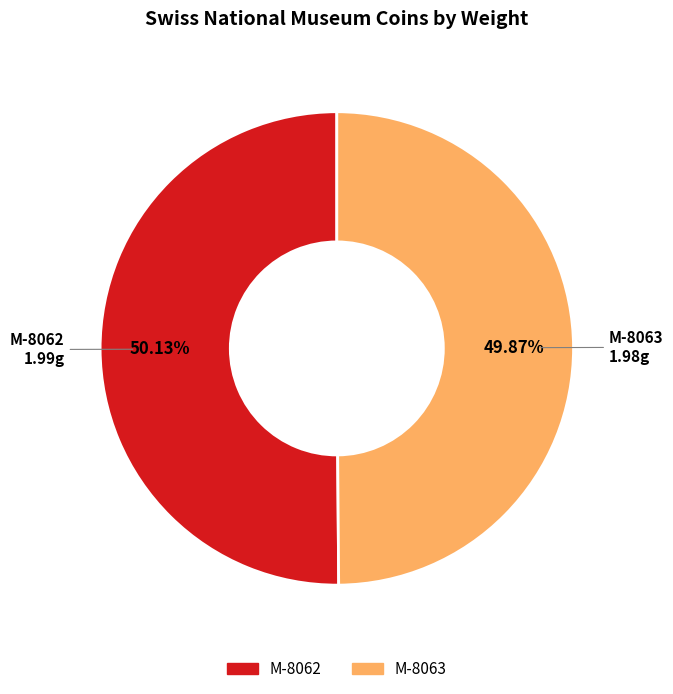

Count the number of slices in the pie.

2